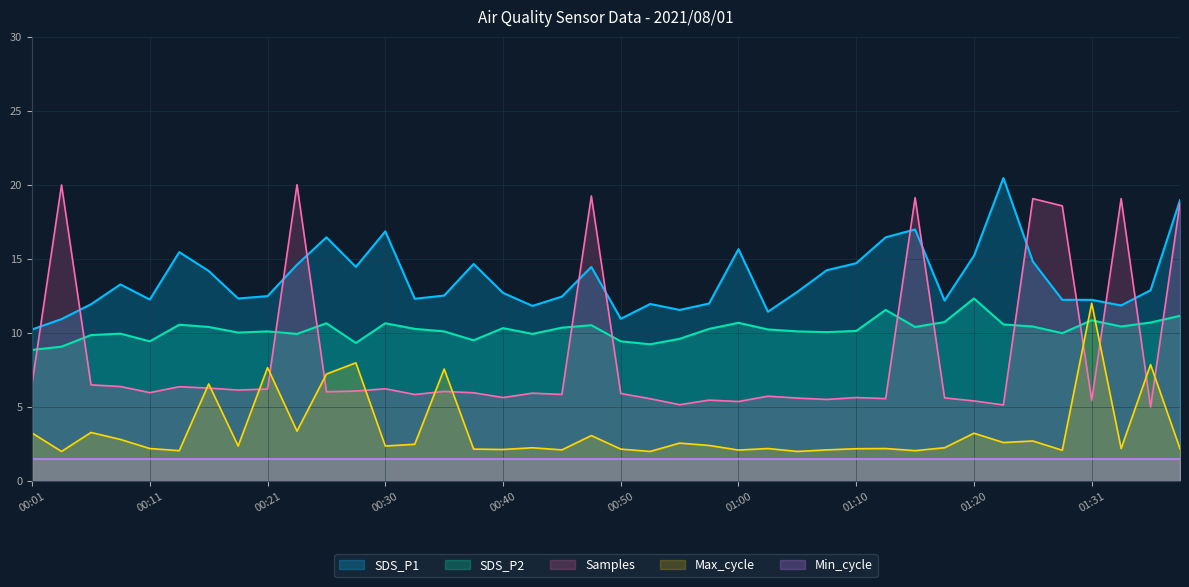

At how many categories does at least one series exceed 14?

20